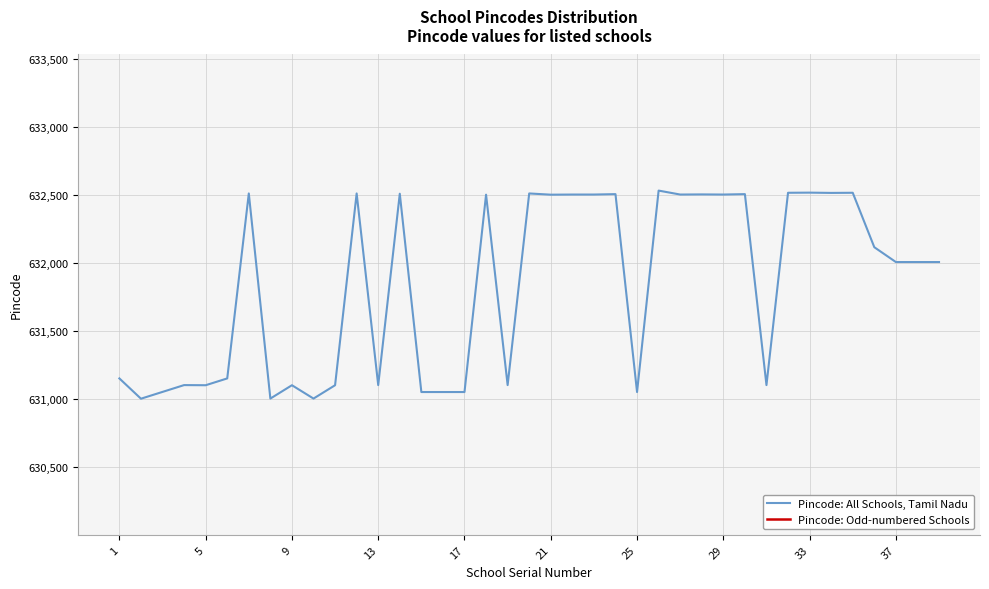

True or false: Pincode: Odd-numbered Schools has more than 1 points higher than both neighbors.

False